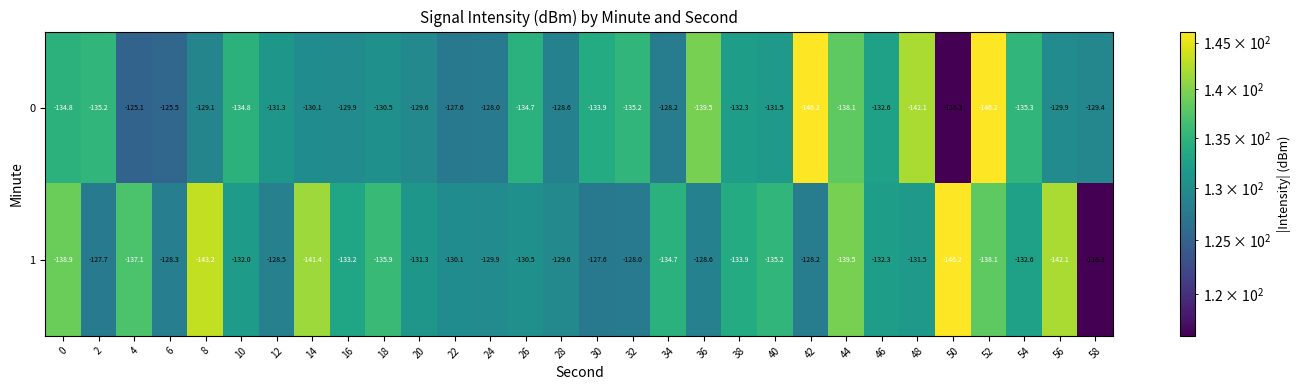

What is the difference between the highest and lowest values at 6?

2.8